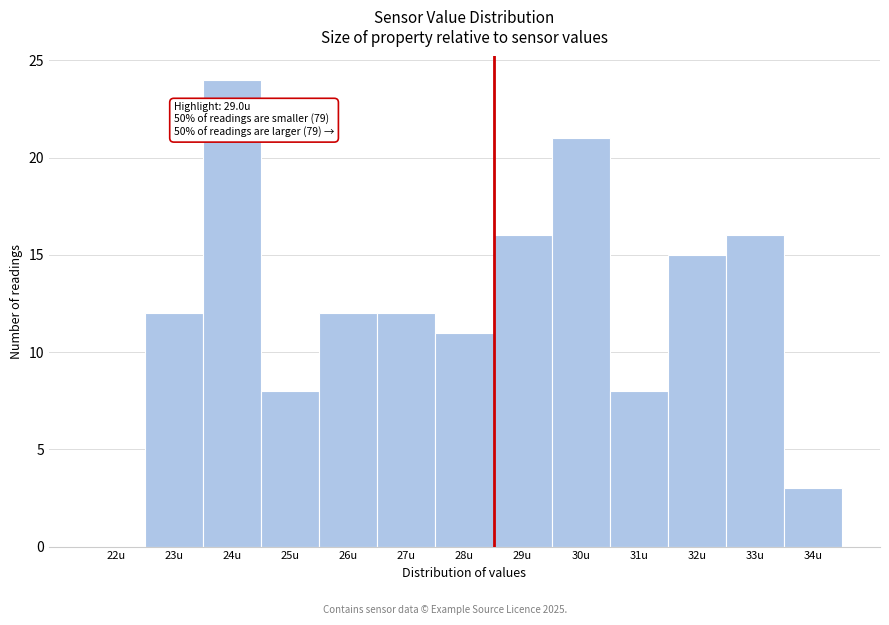

Reading left to right, what are all the values shown in this chart?

22u=0	23u=12	24u=24	25u=8	26u=12	27u=12	28u=11	29u=16	30u=21	31u=8	32u=15	33u=16	34u=3